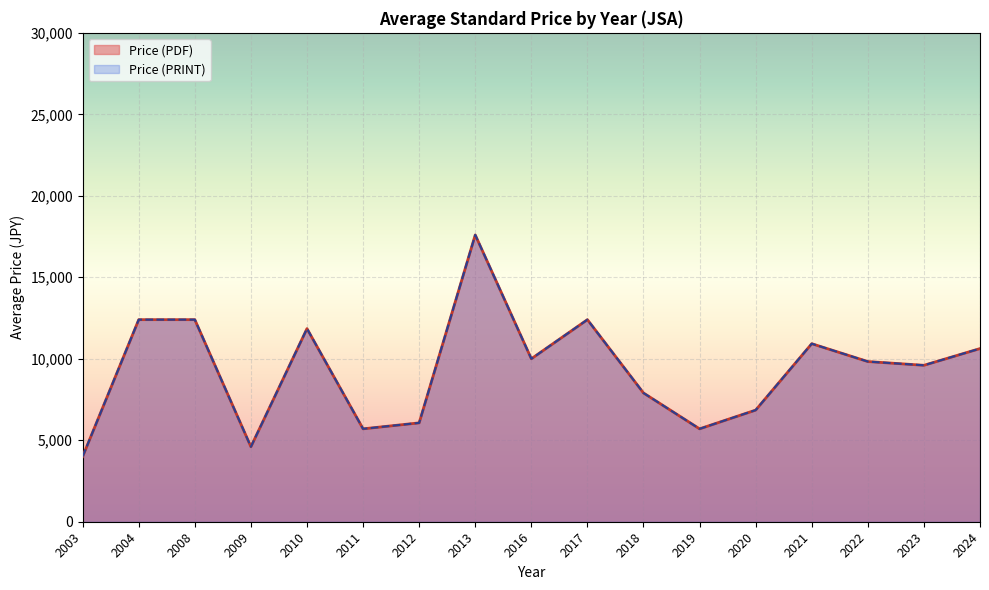

At 2010, list the series in order from largest to smallest.

Price (PDF), Price (PRINT)